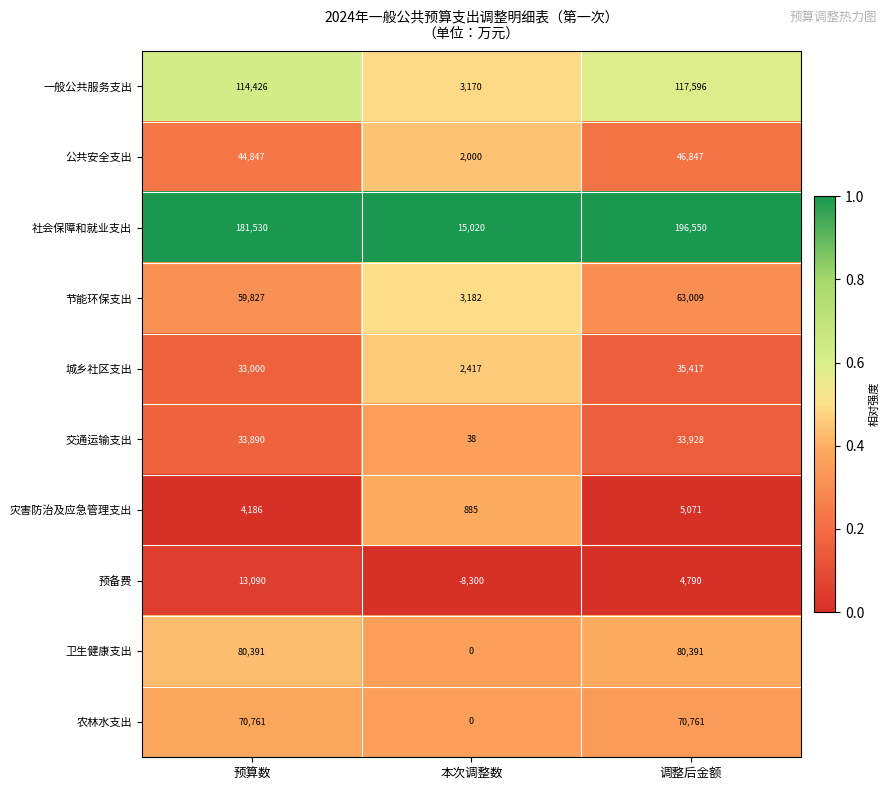

The value of 灾害防治及应急管理支出 at 本次调整数 is 885. True or false?

True